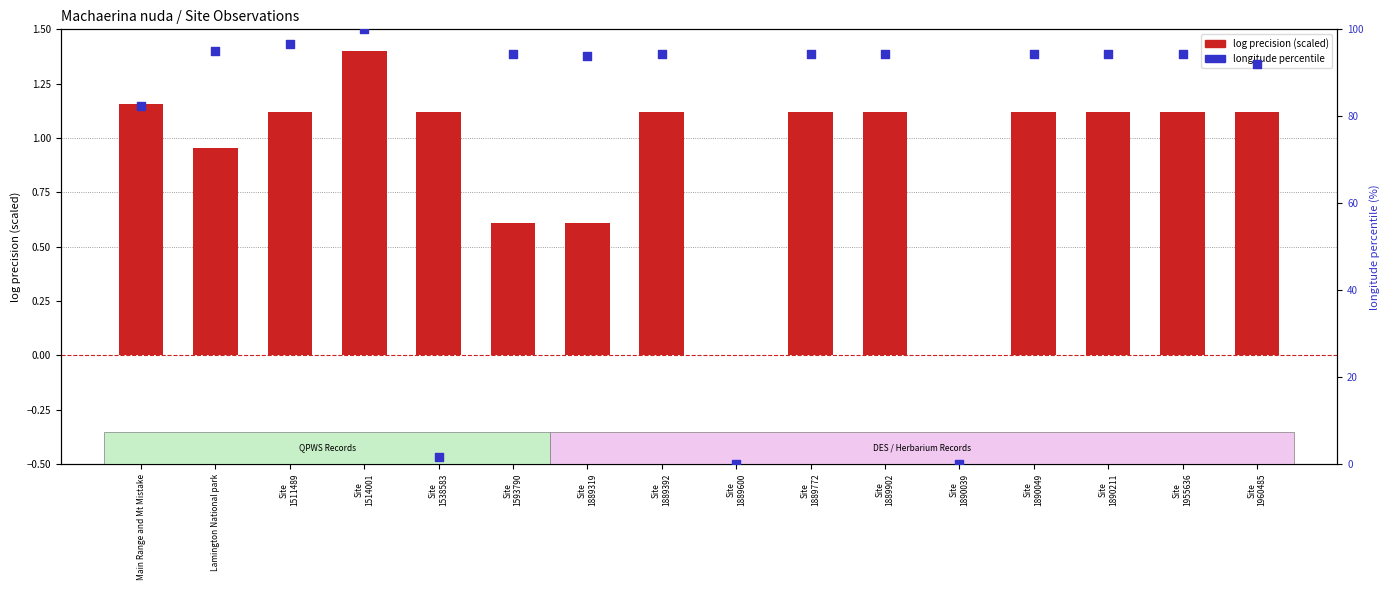

What are all the series names shown in the legend?

log precision (scaled), longitude percentile